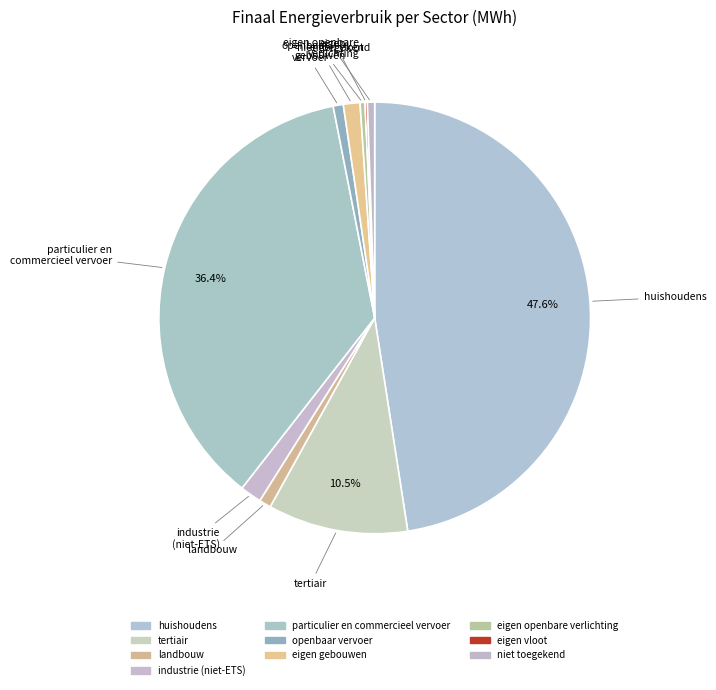

To the nearest percent, what is the average slice percentage?

10%